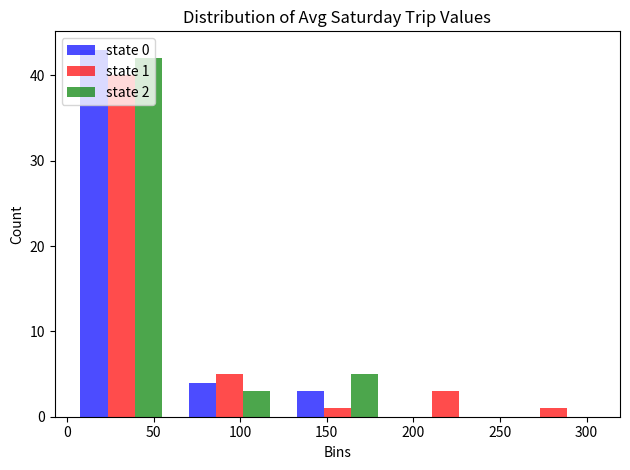

In the state 0 series, which range on the x-axis has the tallest bar?

0 to 60